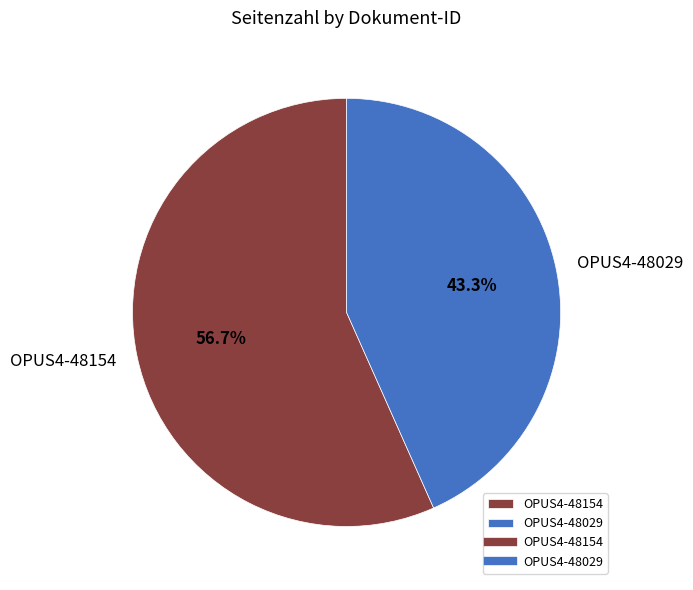

Which category has the biggest portion of the pie?

OPUS4-48154